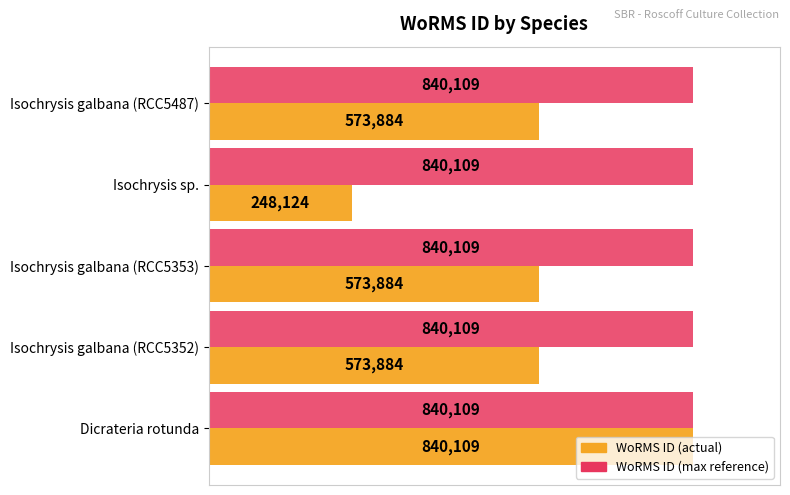

What is the difference between the highest and lowest values at Isochrysis galbana (RCC5352)?

266225